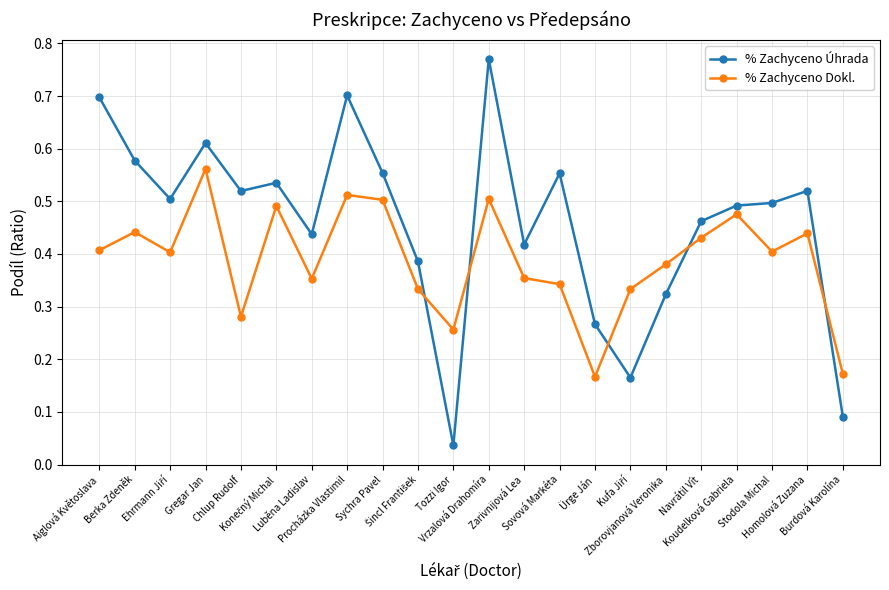

List the series in order of their peak value, highest first.

% Zachyceno Úhrada, % Zachyceno Dokl.